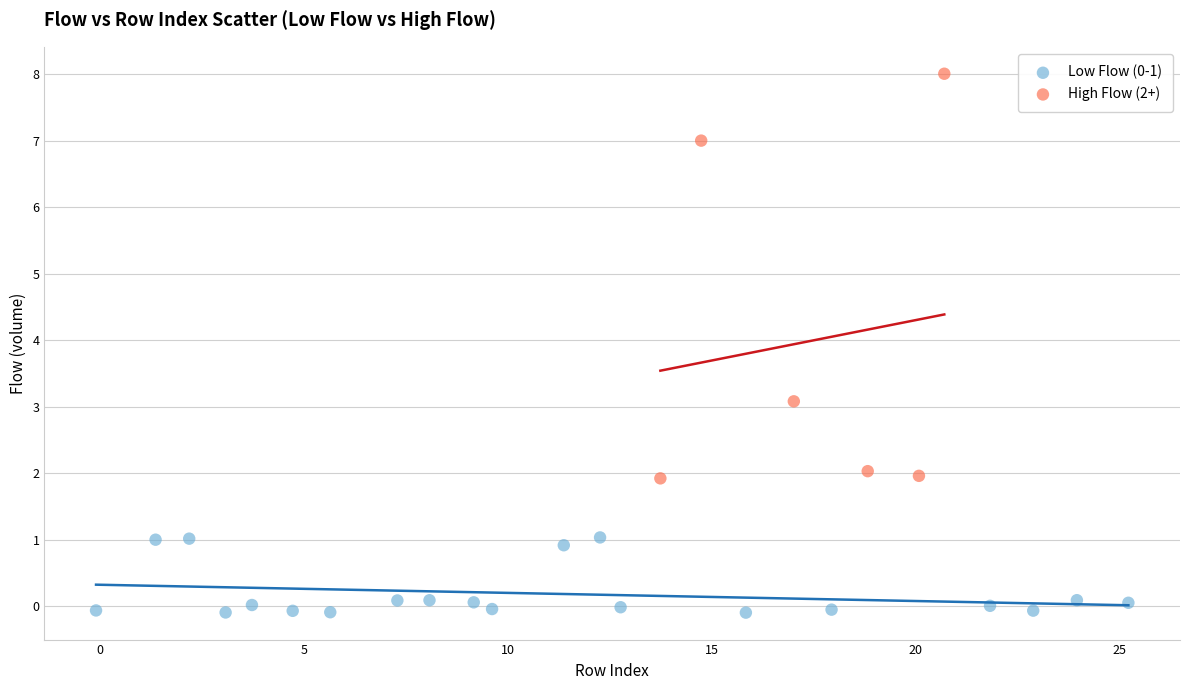

Which series has the largest Y range (max minus min)?

High Flow (2+)